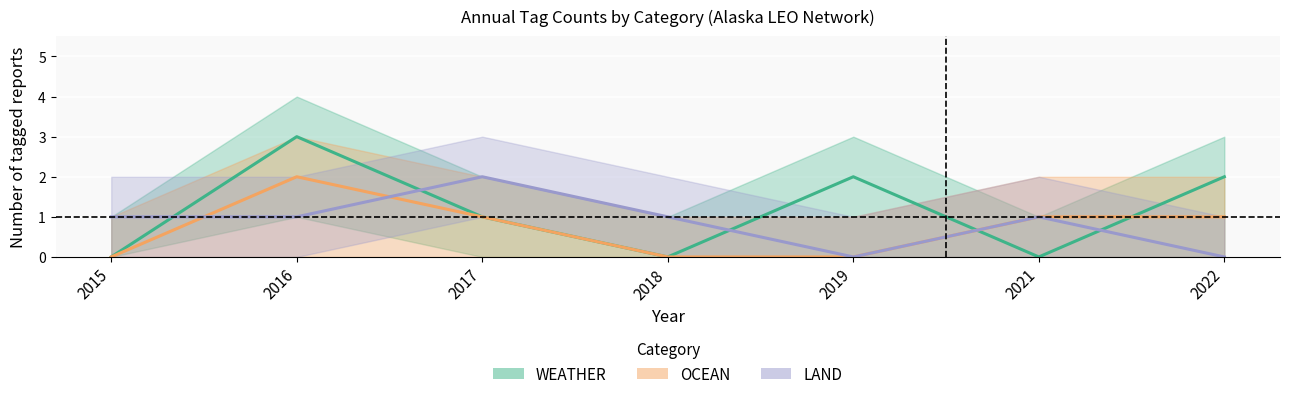

What is the difference between the OCEAN values at 2015 and 2021?

1